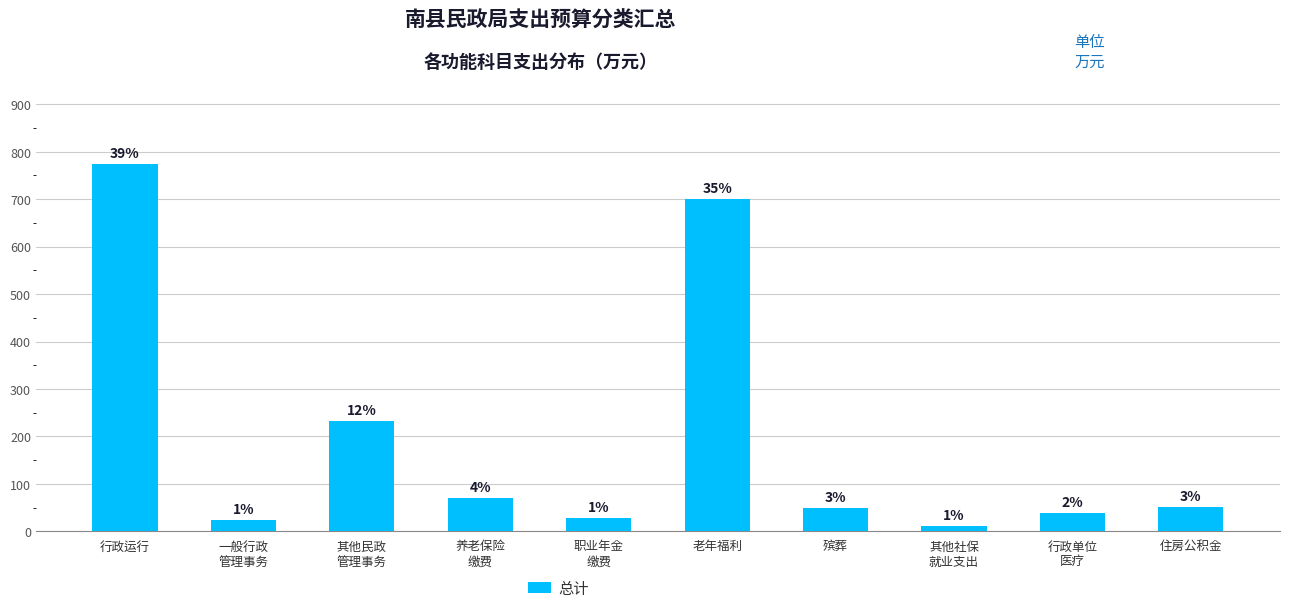

The value at 殡葬 is 86.8. True or false?

False